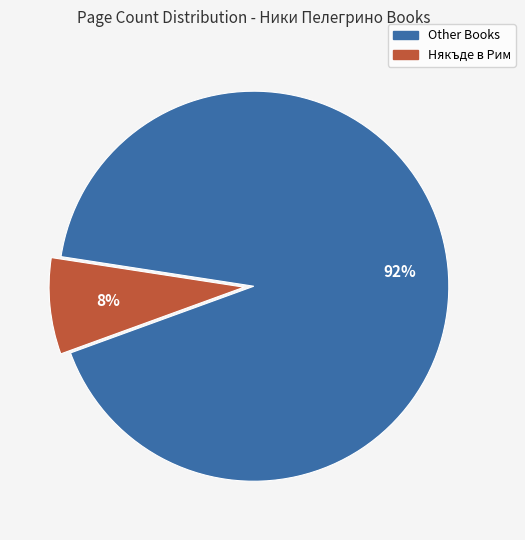

Is there a majority slice in this chart?

Yes